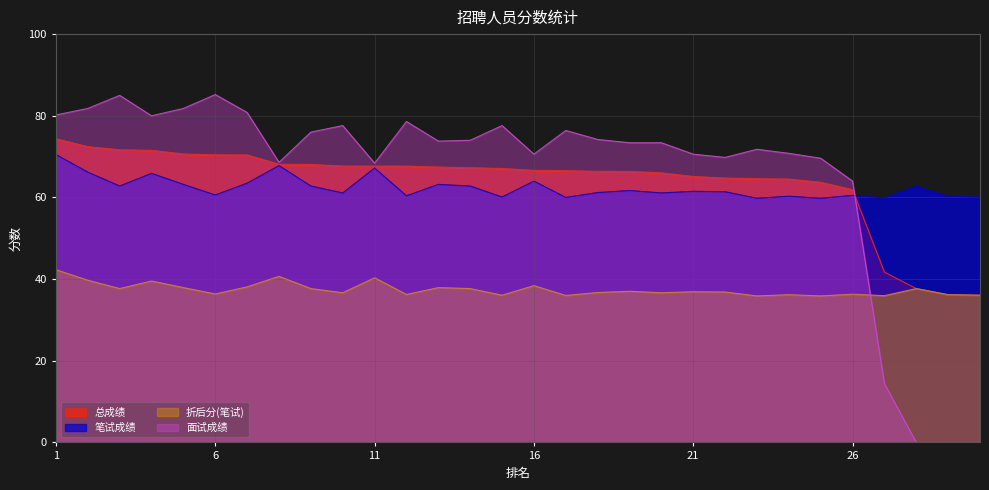

True or false: 总成绩 and 笔试成绩 intersect in this chart.

True